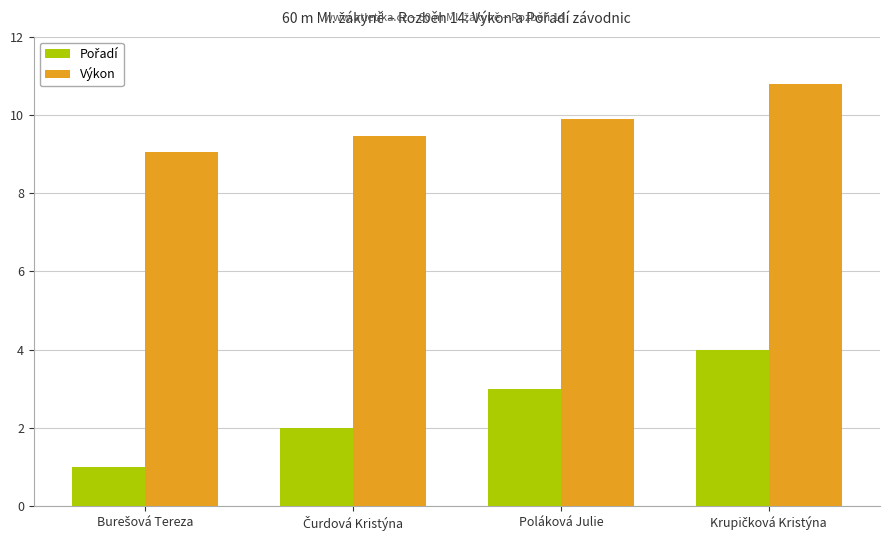

What is the minimum value for Výkon?

9.1